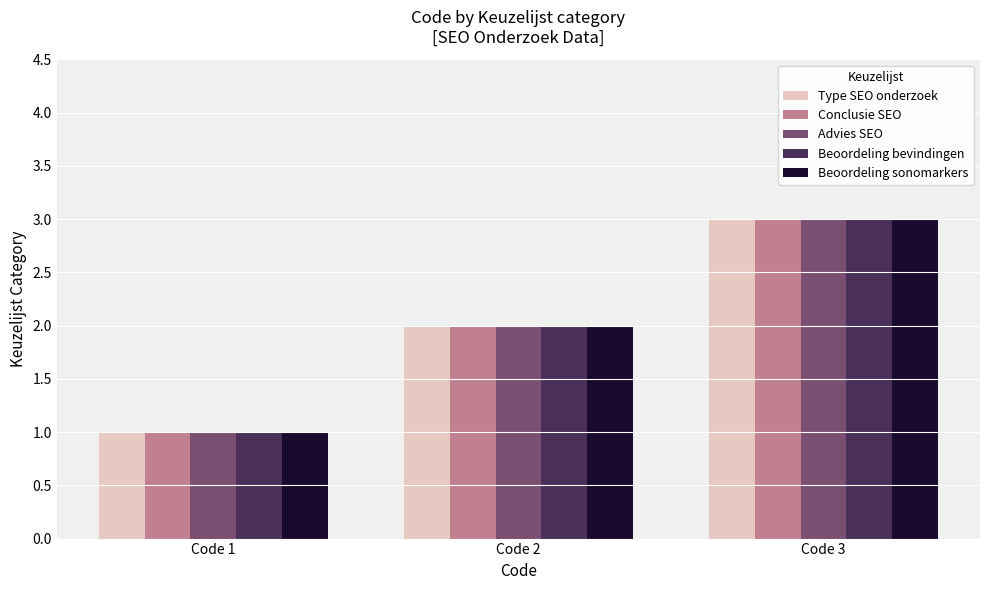

What value does the Beoordeling bevindingen series have at Code 2?

2